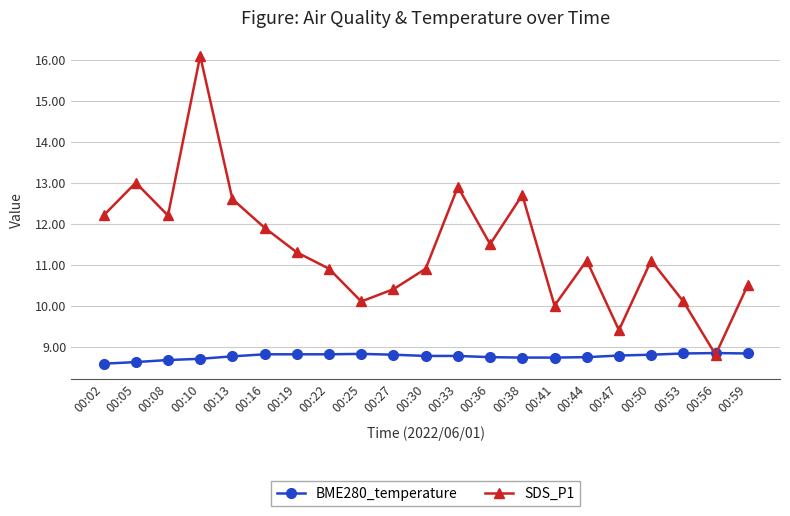

In SDS_P1, how many points are higher than both neighbors (excluding endpoints)?

6